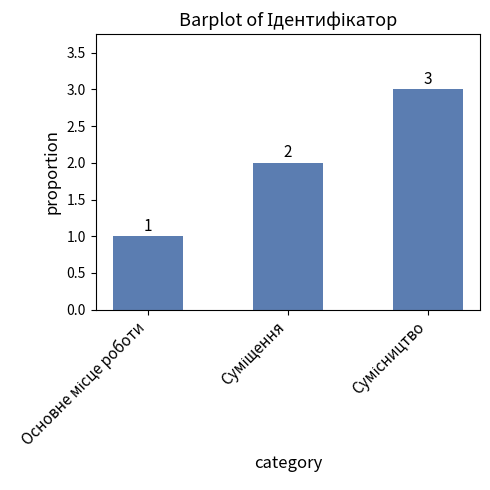

Reading left to right, what are all the values shown in this chart?

1	2	3